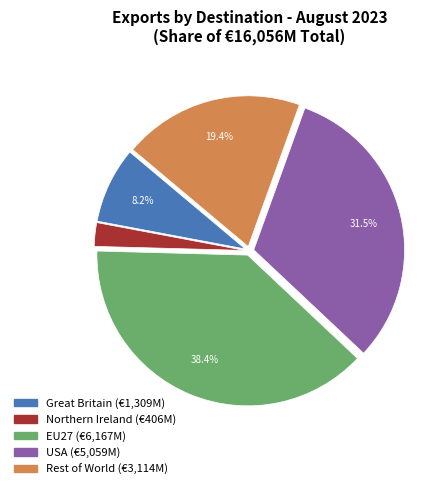

Is the sum of EU27 and Rest of World greater than half?

Yes